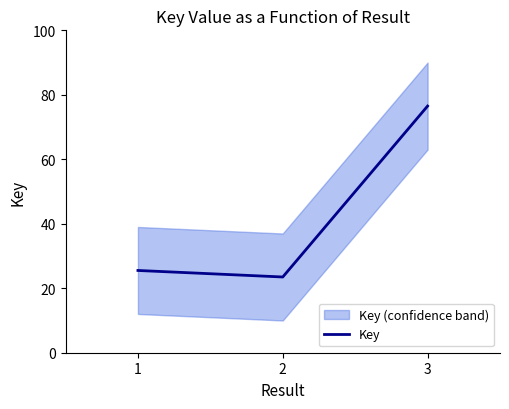

Rank the categories by value from highest to lowest.

3, 1, 2